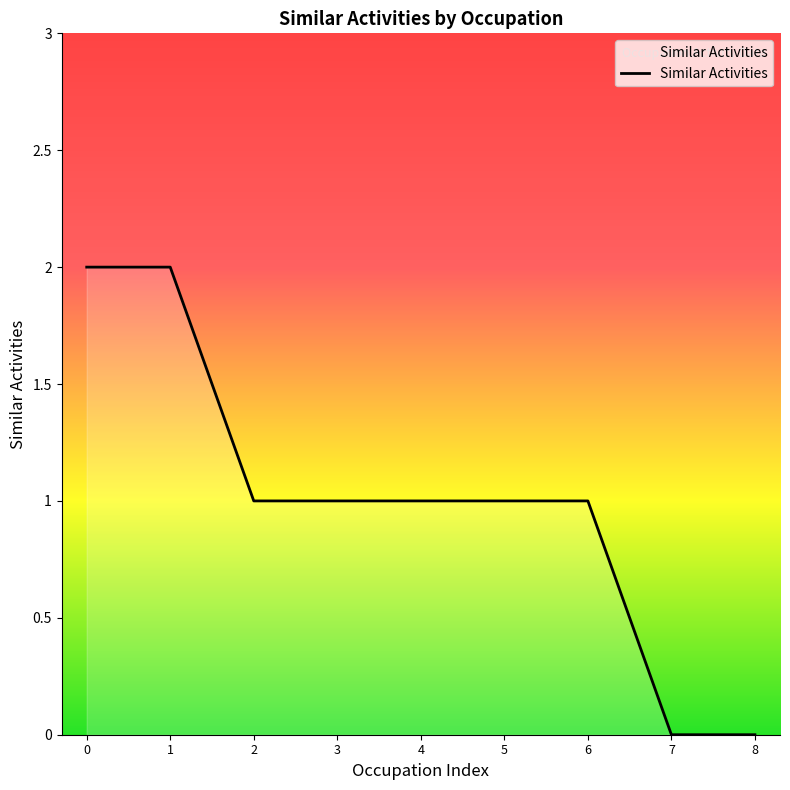

Reading right to left, extract all data points from this chart.

0	0	1	1	1	1	1	2	2